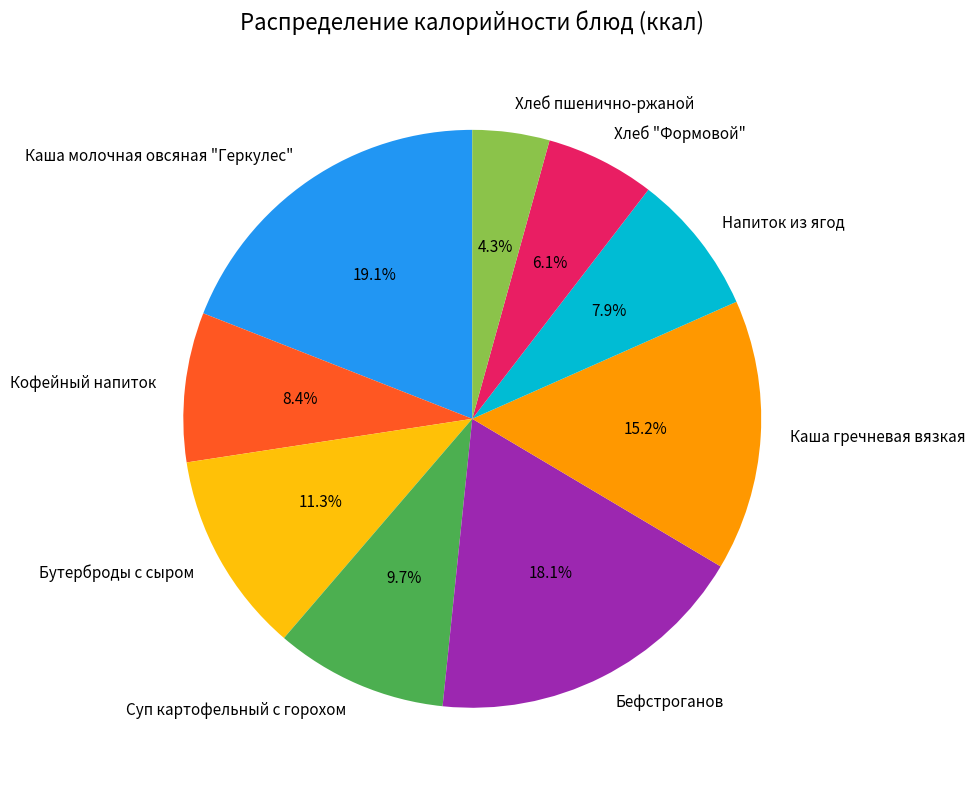

What percentage is the Бутерброды с сыром slice, to the nearest percent?

11%